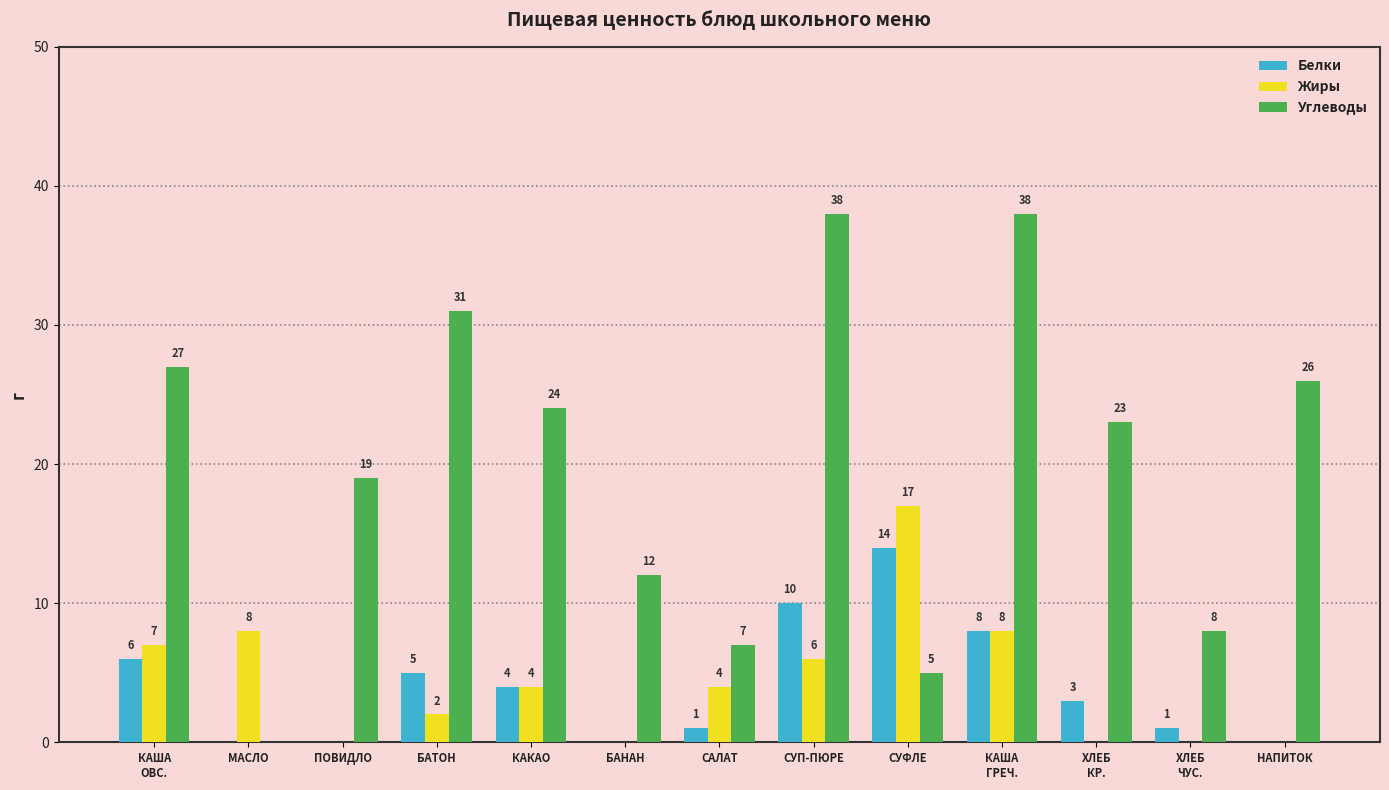

What are all the series names shown in the legend?

Белки, Жиры, Углеводы